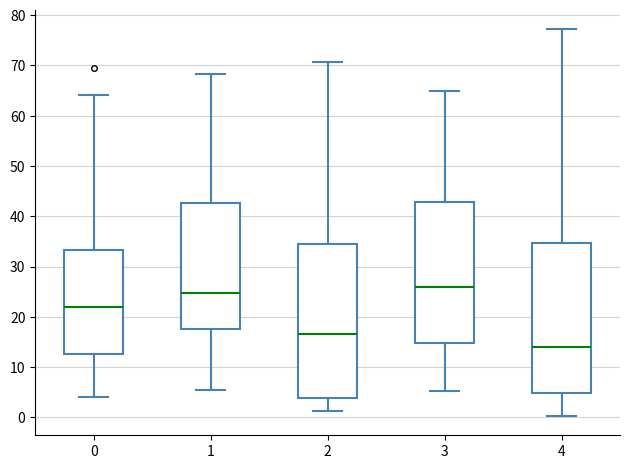

Reading left to right, transcribe this box plot: for each box, give where its median line is, the range the box spans, and where its two whiskers end, as read against the y-axis. The values are not printed on the chart, so give them approximately, as read against the axis.

0: median 22, box 13 to 33, whiskers 4 to 64
1: median 25, box 18 to 43, whiskers 5 to 68
2: median 16, box 4 to 35, whiskers 1 to 71
3: median 26, box 15 to 43, whiskers 5 to 65
4: median 14, box 5 to 35, whiskers 0 to 77